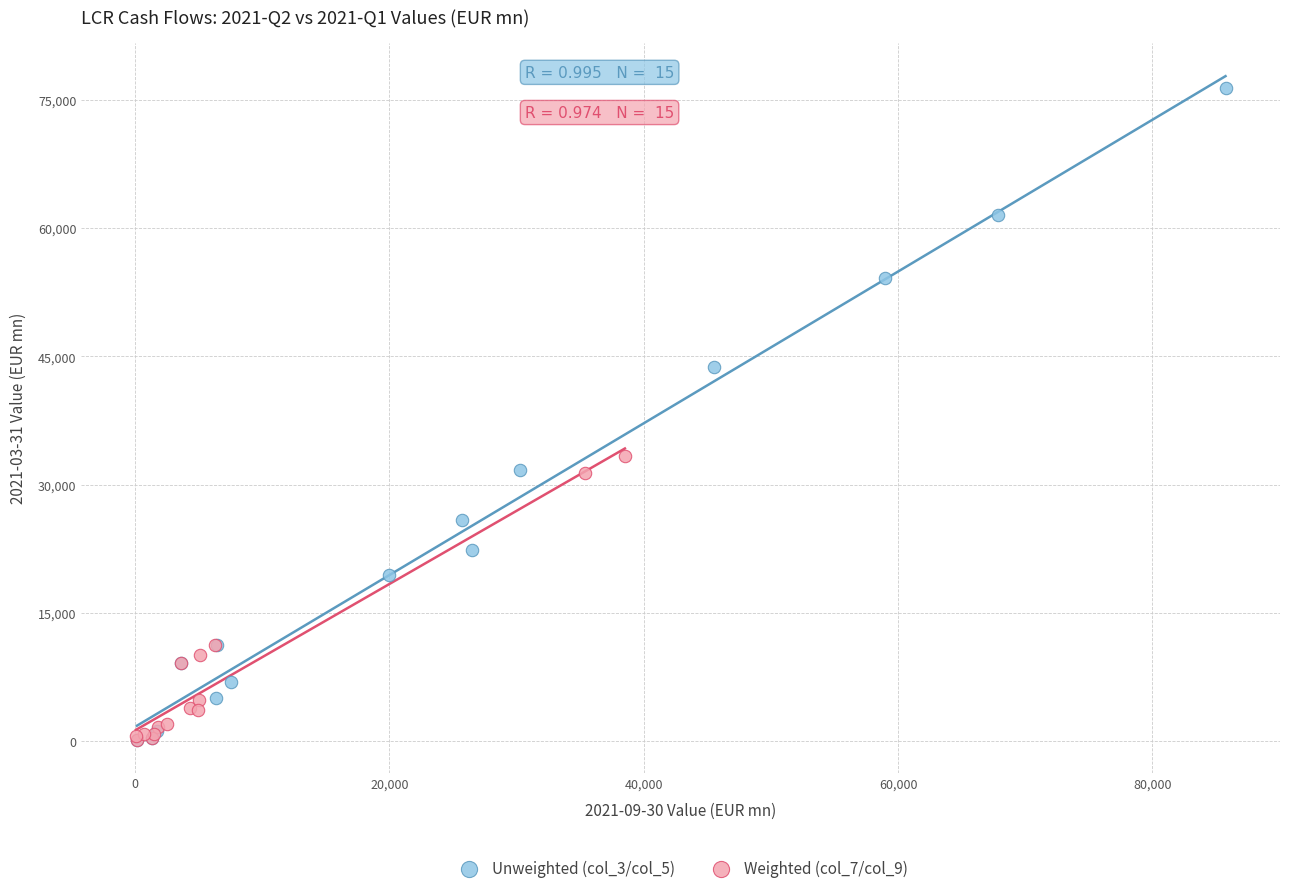

Which series contains the highest Y value?

Unweighted (col_3/col_5)